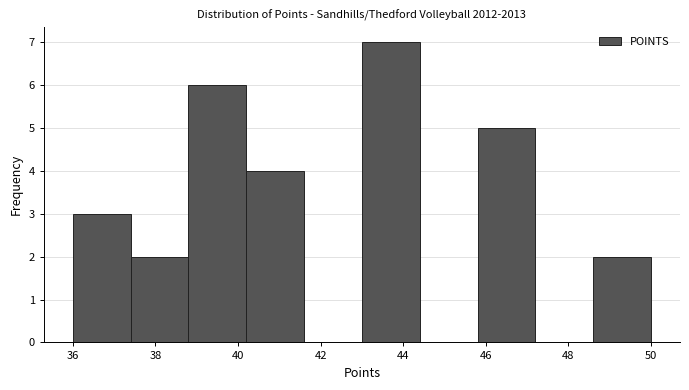

Reading left to right, transcribe this chart: for each bar, give the range it covers on the x-axis and its height. The values are not printed on the chart, so give them approximately, as read against the axis.

36.0 to 37.4: 3
37.4 to 38.8: 2
38.8 to 40.2: 6
40.2 to 41.6: 4
41.6 to 43.0: 0
43.0 to 44.4: 7
44.4 to 45.8: 0
45.8 to 47.2: 5
47.2 to 48.6: 0
48.6 to 50.0: 2